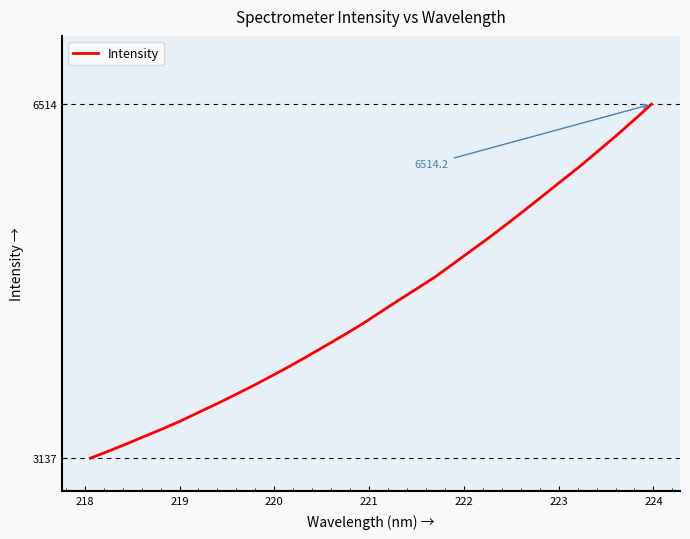

Reading right to left, what are all the values shown in this chart?

6514.2	6358.8	6206.8	6060.8	5916.1	5779.6	5641.7	5505.0	5370.5	5239.3	5113.5	4987.3	4862.1	4751.7	4641.6	4529.5	4416.6	4312.0	4211.3	4111.4	4014.0	3921.0	3830.1	3742.9	3657.8	3576.1	3494.0	3417.6	3346.5	3273.9	3203.9	3137.1